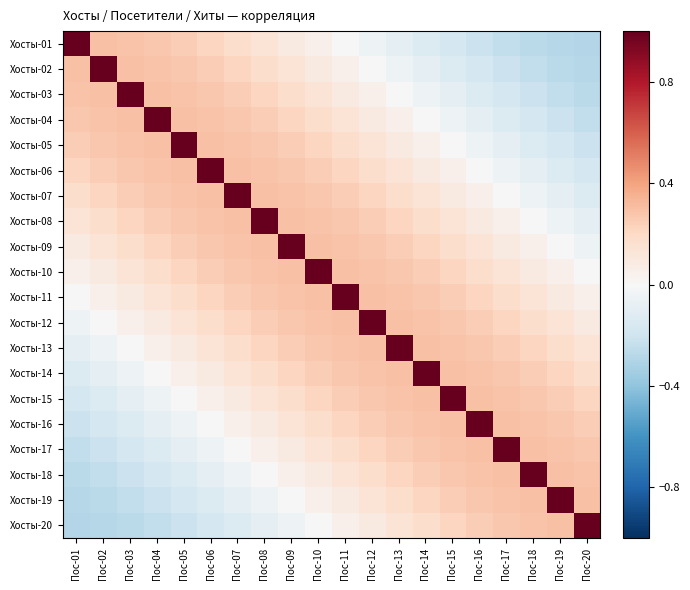

At Пос-03, list the series in order from smallest to largest.

Хосты-20, Хосты-19, Хосты-18, Хосты-17, Хосты-16, Хосты-15, Хосты-14, Хосты-13, Хосты-12, Хосты-11, Хосты-10, Хосты-09, Хосты-08, Хосты-07, Хосты-06, Хосты-01, Хосты-05, Хосты-02, Хосты-04, Хосты-03